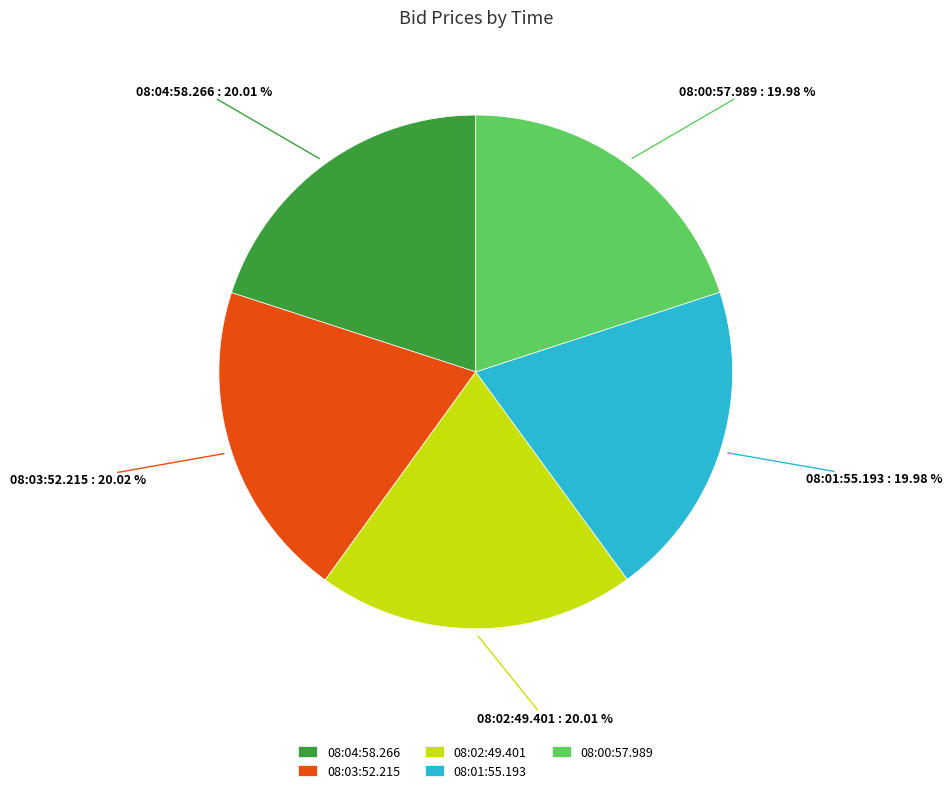

To the nearest percent, what is the combined percentage of 08:03:52.215 and 08:01:55.193?

40%